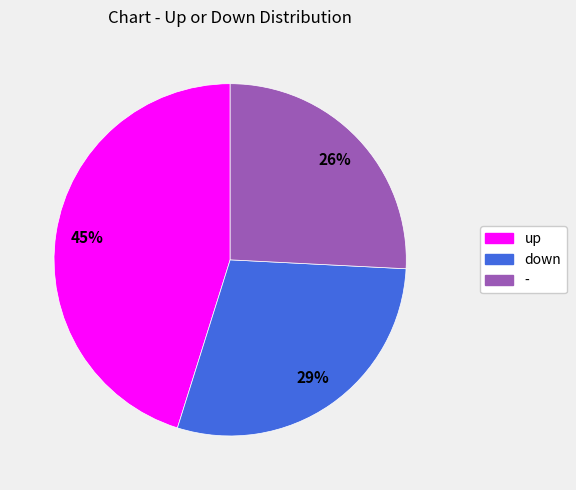

Which category has the biggest portion of the pie?

up